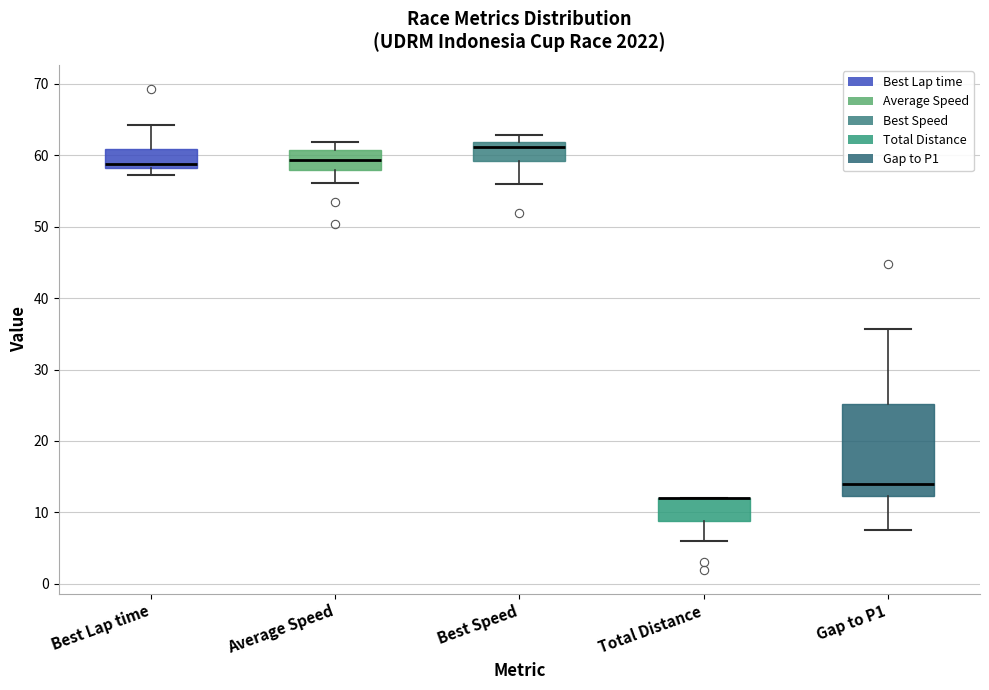

Reading left to right, read every box against the y-axis: the position of its median line, the range the box covers, and the ends of its whiskers. The values are not printed on the chart, so give them approximately, as read against the axis.

Best Lap time: median 59, box 58 to 61, whiskers 57 to 64
Average Speed: median 59, box 58 to 61, whiskers 56 to 62
Best Speed: median 61, box 59 to 62, whiskers 56 to 63
Total Distance: median 12 (drawn on the box's upper edge), box 9 to 12, whiskers 6 to 12
Gap to P1: median 14, box 12 to 25, whiskers 8 to 36